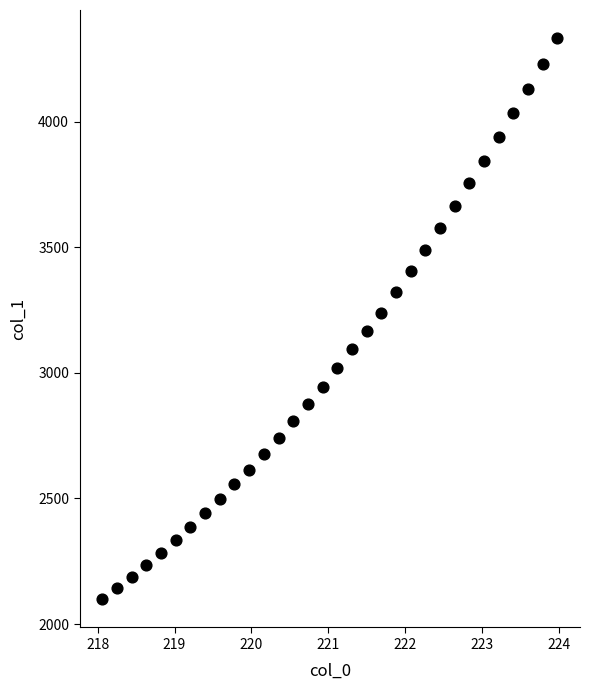

What is the range of X values (max minus min)?

5.9